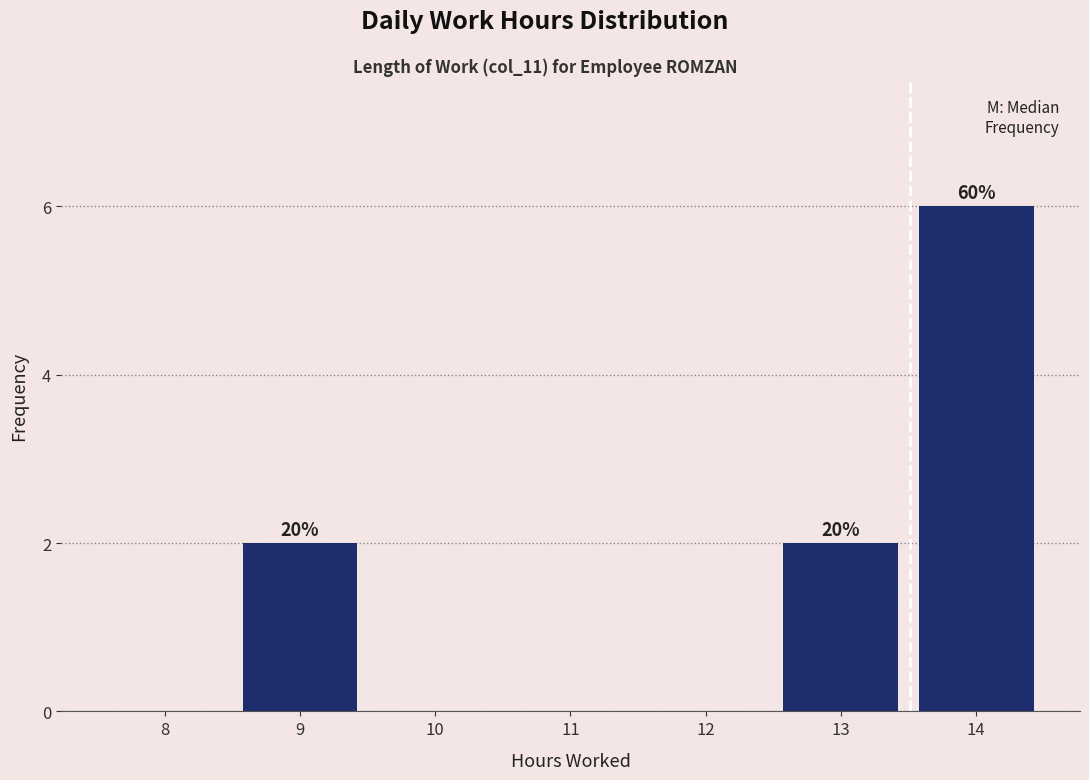

Reading left to right, list all the values displayed in this chart.

8=0	9=2	10=0	11=0	12=0	13=2	14=6